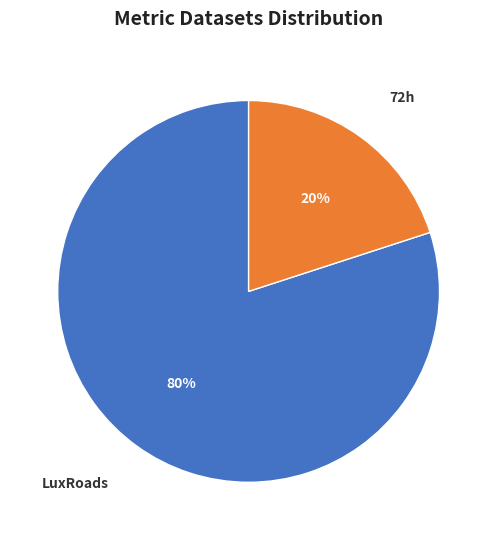

True or false: 72h accounts for 25% of the total.

False